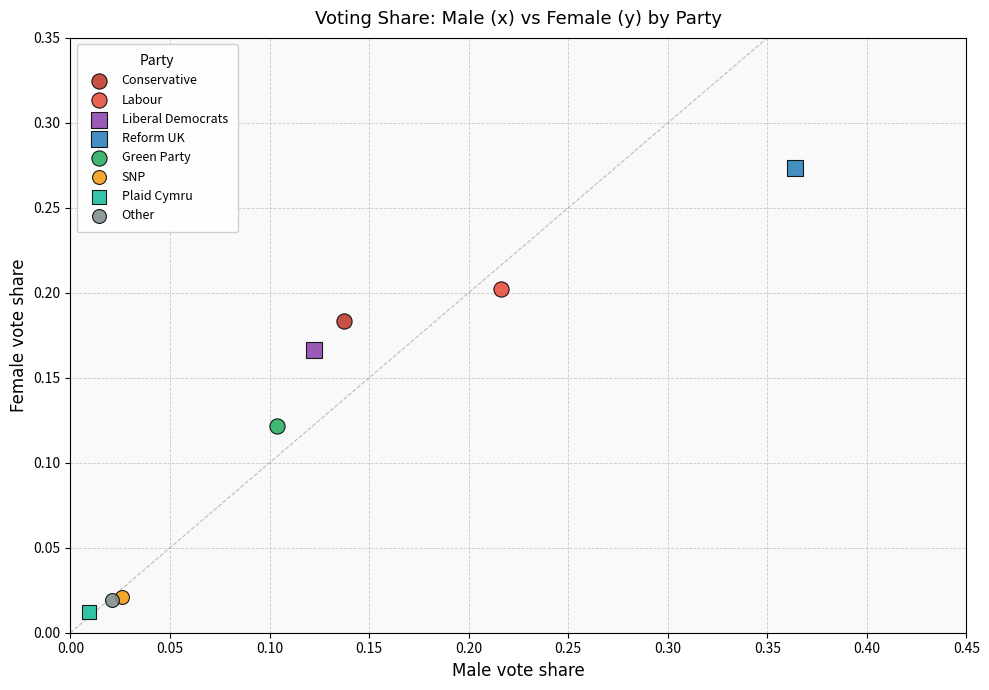

What are all the series names shown in the legend?

Conservative, Labour, Liberal Democrats, Reform UK, Green Party, SNP, Plaid Cymru, Other